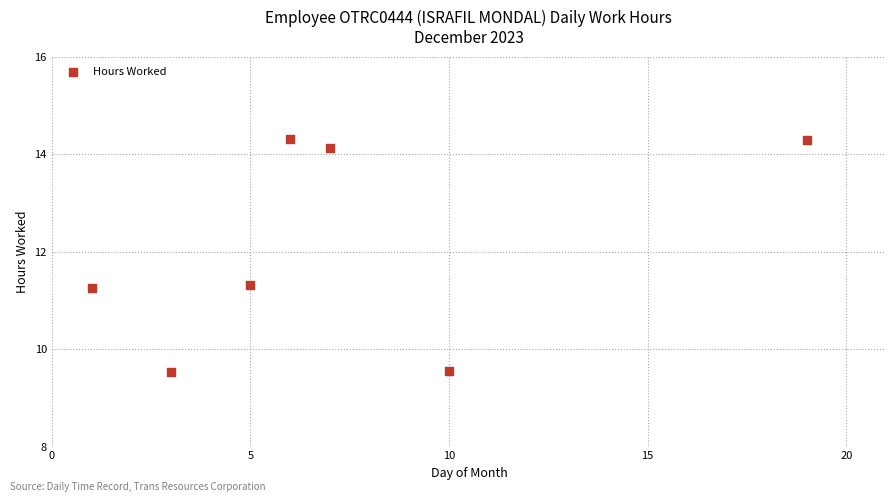

What is the average X value?

7.3